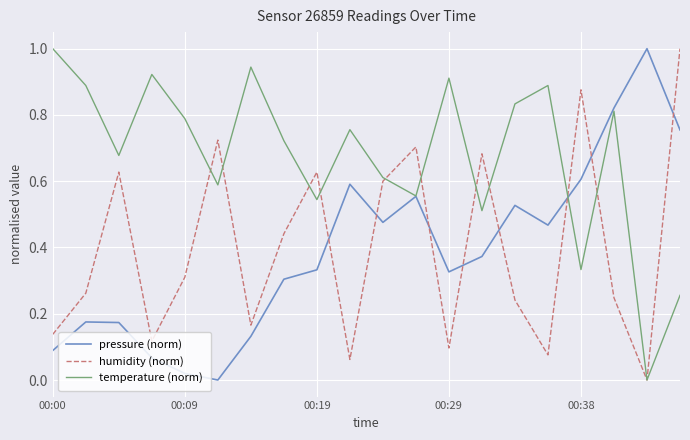

How many intersections are there between humidity (norm) and pressure (norm)?

8